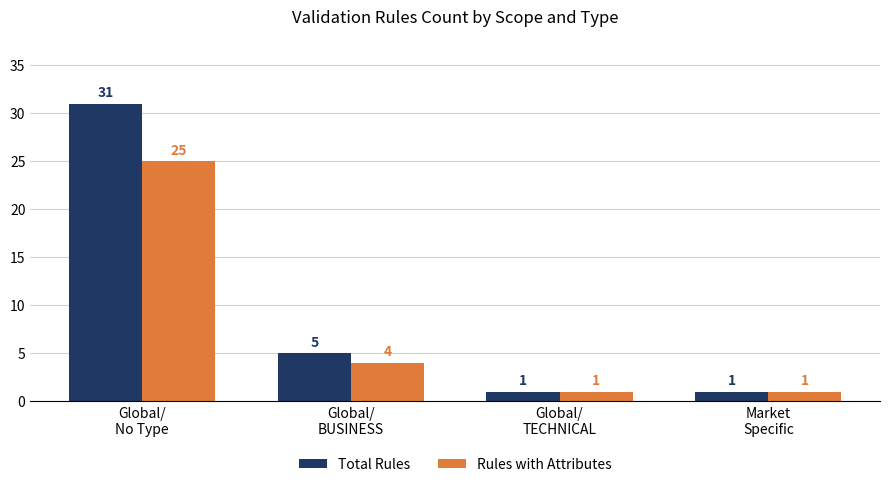

Is it true that Rules with Attributes equals 43 at Global/
No Type?

False